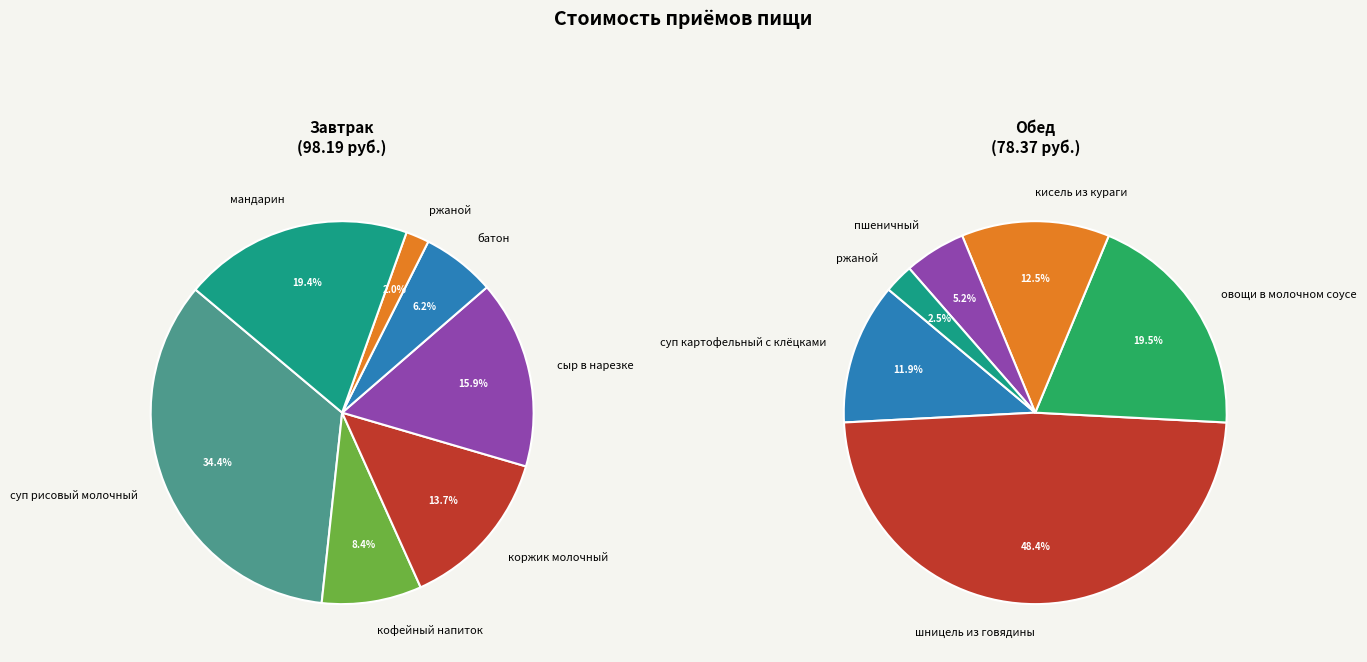

To the nearest percent, what is the combined percentage of Обед and Завтрак?

100%